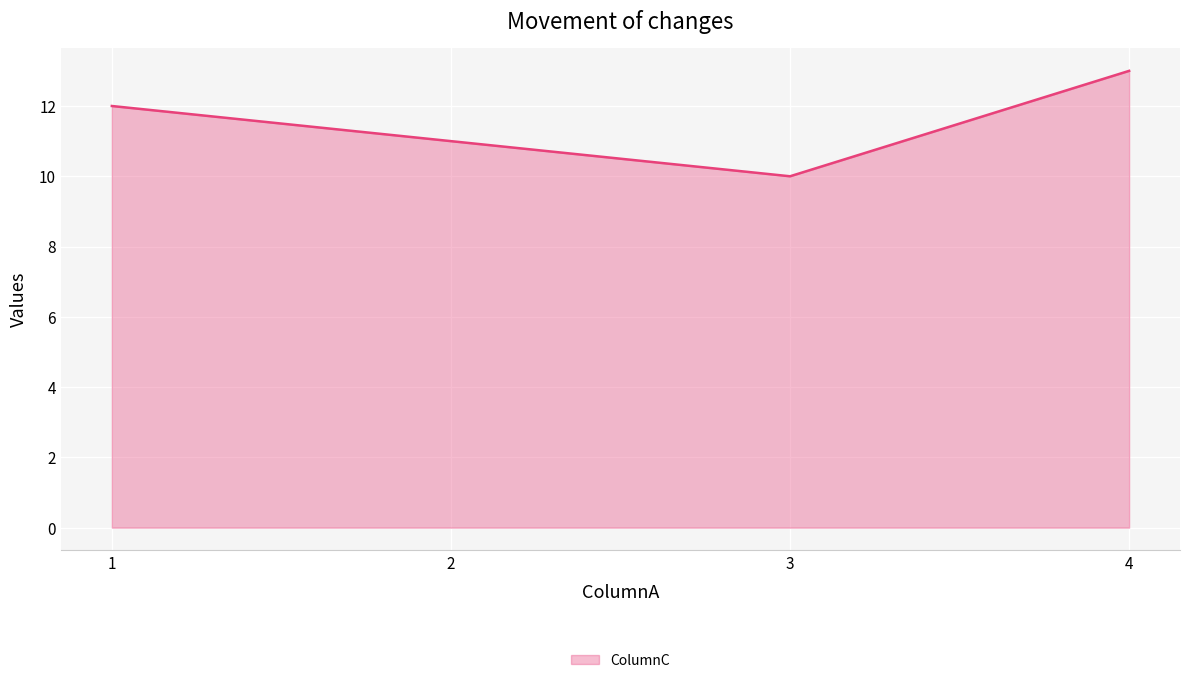

Rank the categories by value from highest to lowest.

4, 1, 2, 3